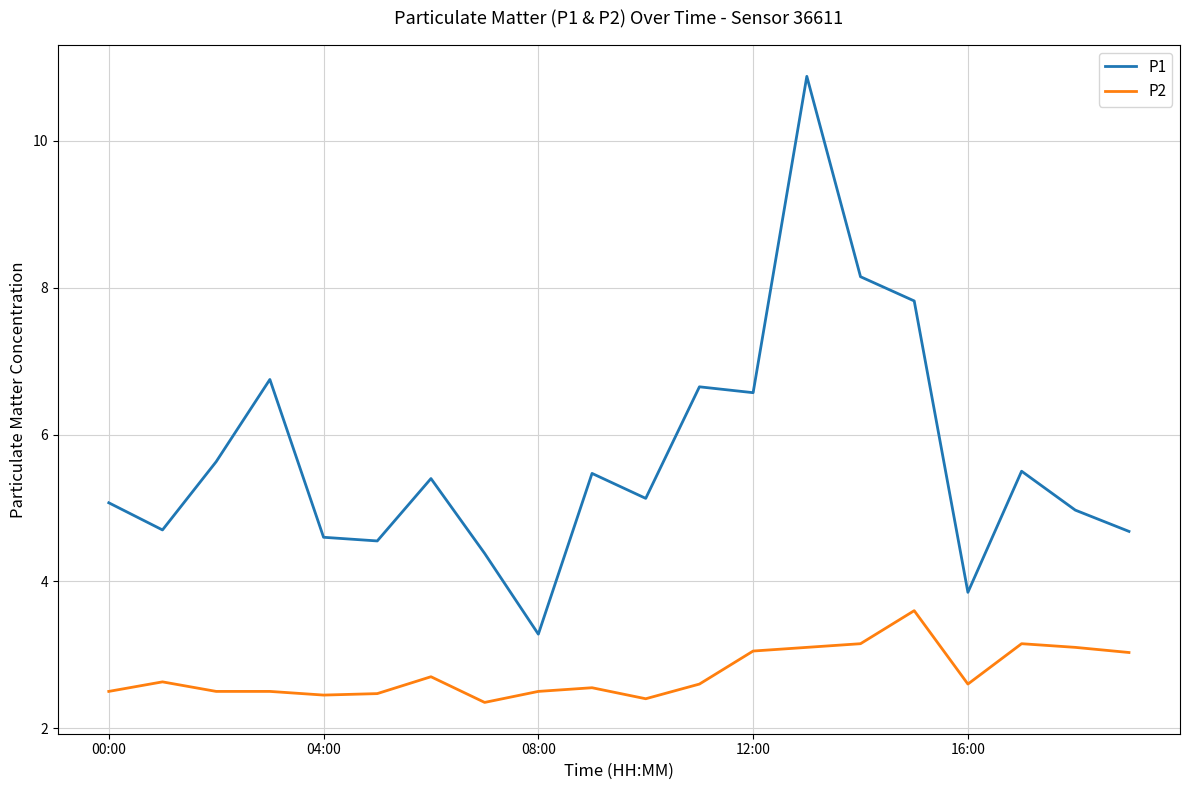

What is the smallest value displayed?

2.4